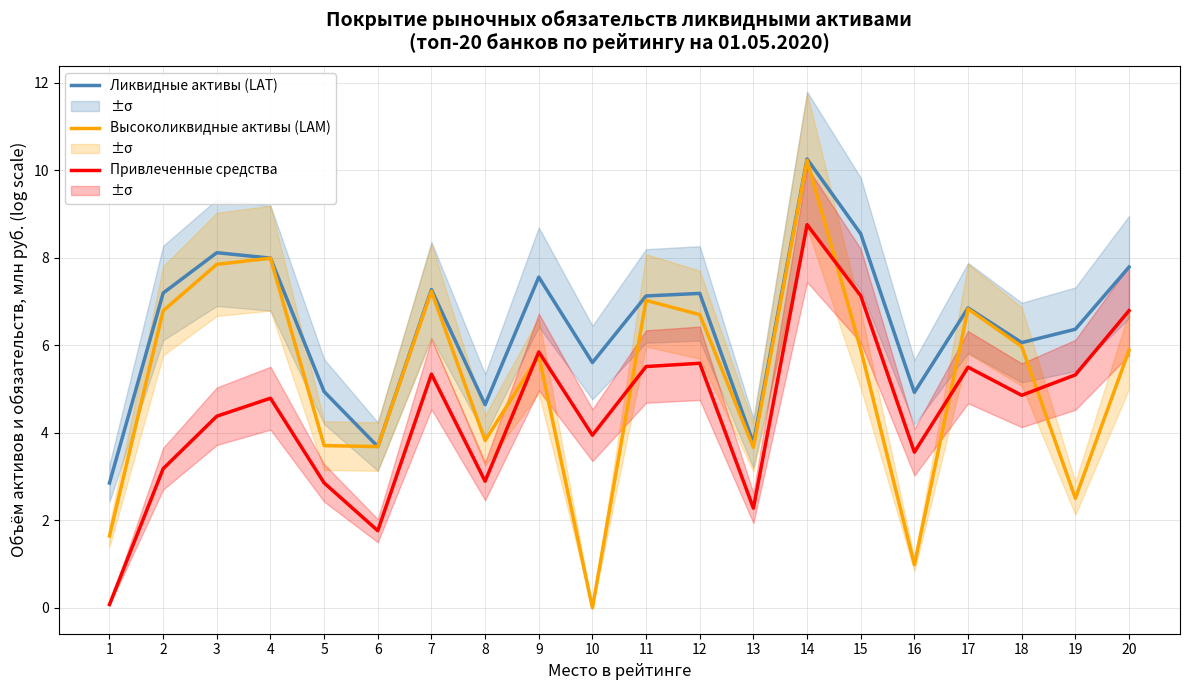

What is the lowest value of the Ликвидные активы (LAT) series?

2.9